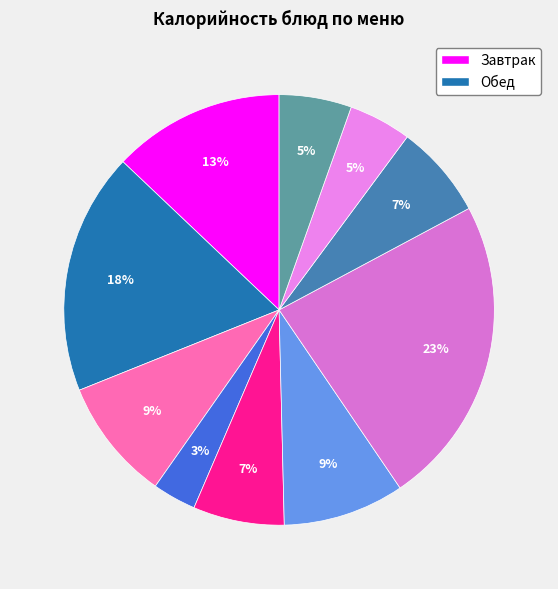

How many slices are in this pie chart?

10